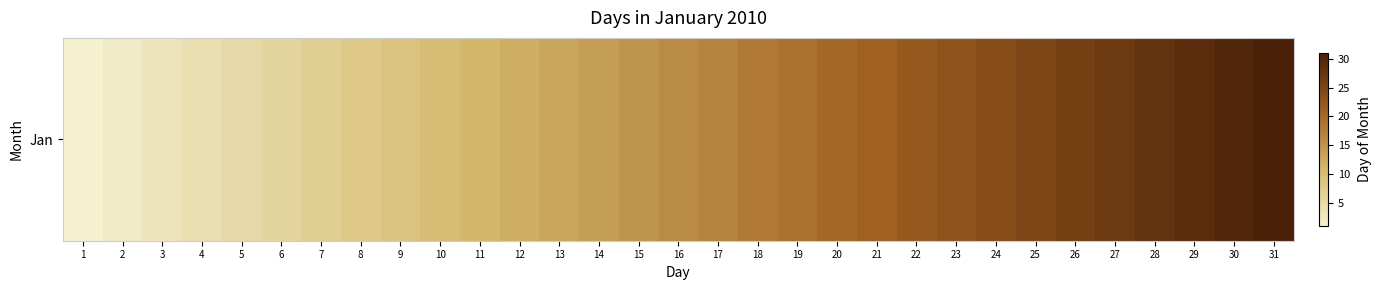

Reading left to right, what are all the values shown in this chart?

1=1	2=2	3=3	4=4	5=5	6=6	7=7	8=8	9=9	10=10	11=11	12=12	13=13	14=14	15=15	16=16	17=17	18=18	19=19	20=20	21=21	22=22	23=23	24=24	25=25	26=26	27=27	28=28	29=29	30=30	31=31